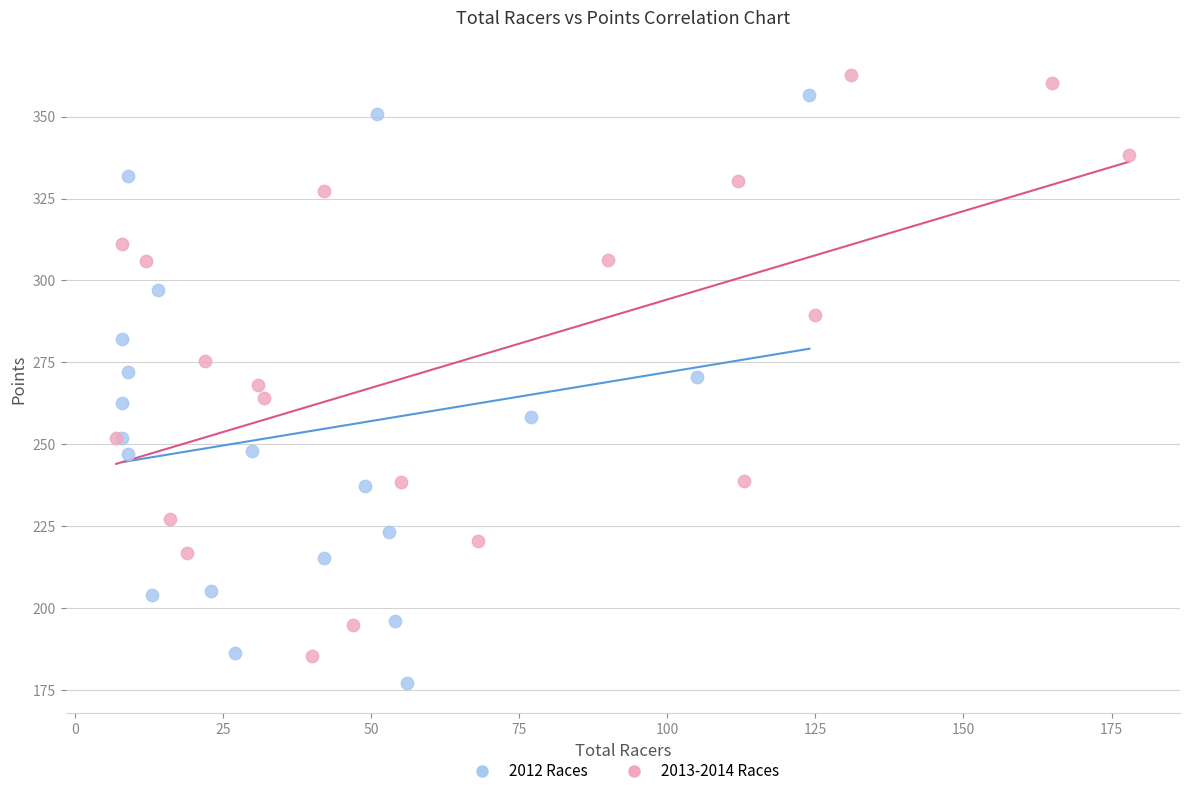

Which series contains the lowest Y value?

2012 Races